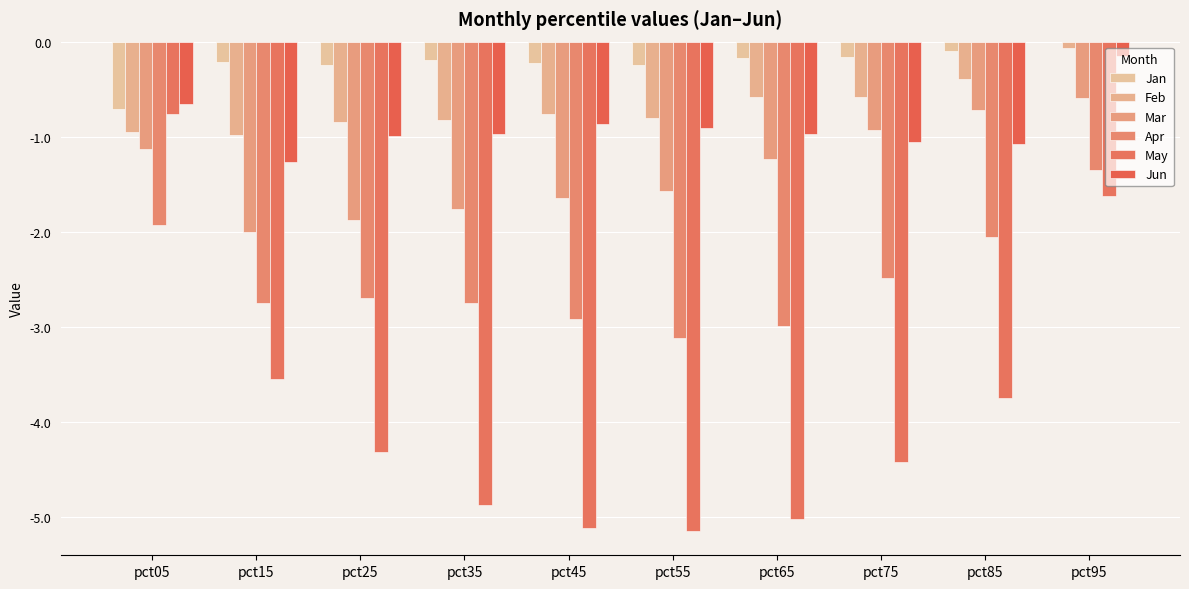

What is the difference between the highest and lowest values at pct05?

1.3